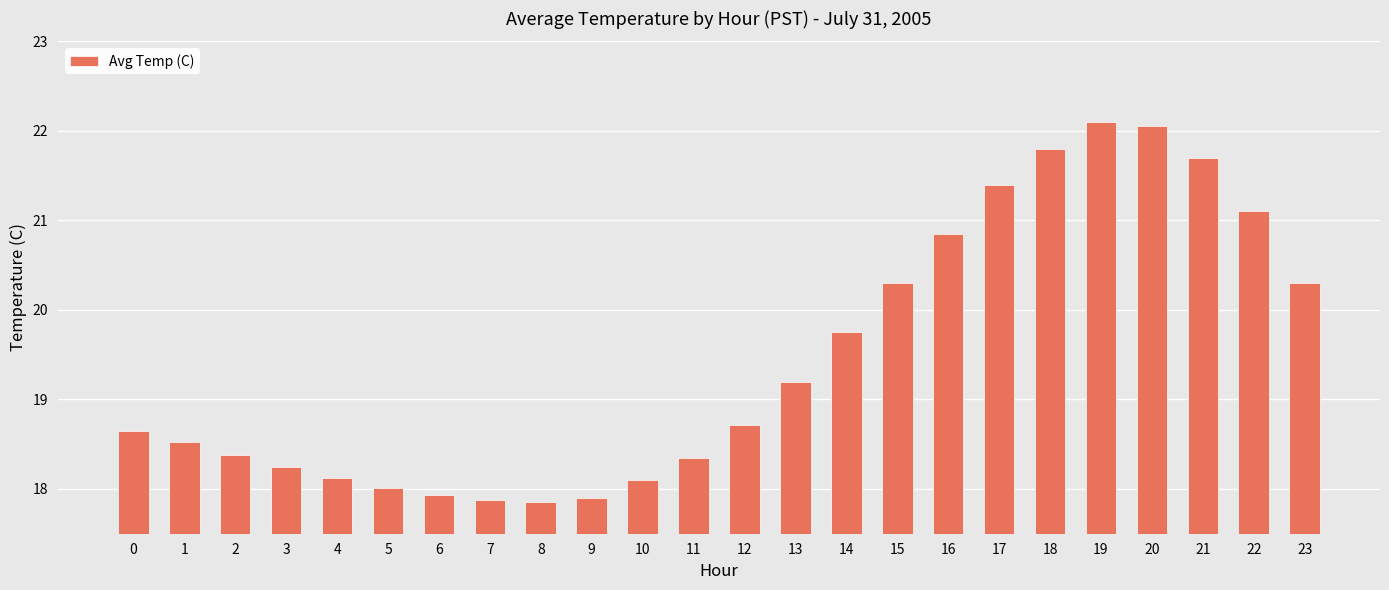

Does the chart contain stacked bars?

No